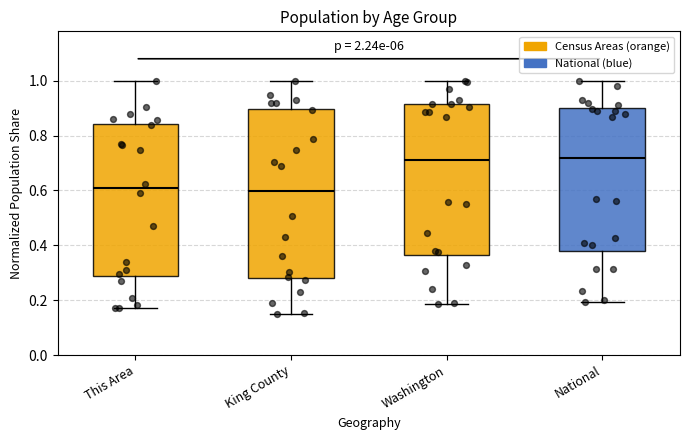

Reading left to right, read every box against the y-axis: the position of its median line, the range the box covers, and the ends of its whiskers. The values are not printed on the chart, so give them approximately, as read against the axis.

This Area: median 0.60, box 0.28 to 0.84, whiskers 0.18 to 1.00
King County: median 0.60, box 0.28 to 0.90, whiskers 0.14 to 1.00
Washington: median 0.72, box 0.36 to 0.92, whiskers 0.18 to 1.00
National: median 0.72, box 0.38 to 0.90, whiskers 0.20 to 1.00